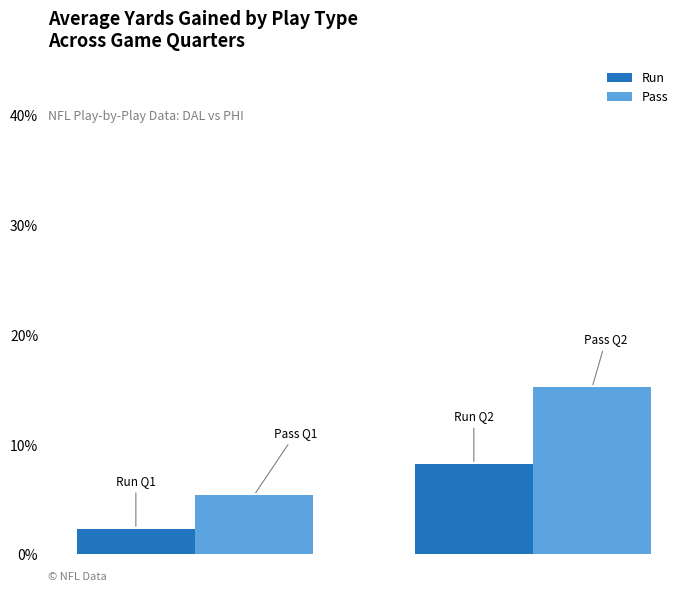

How many data points in Run are less than 8?

1